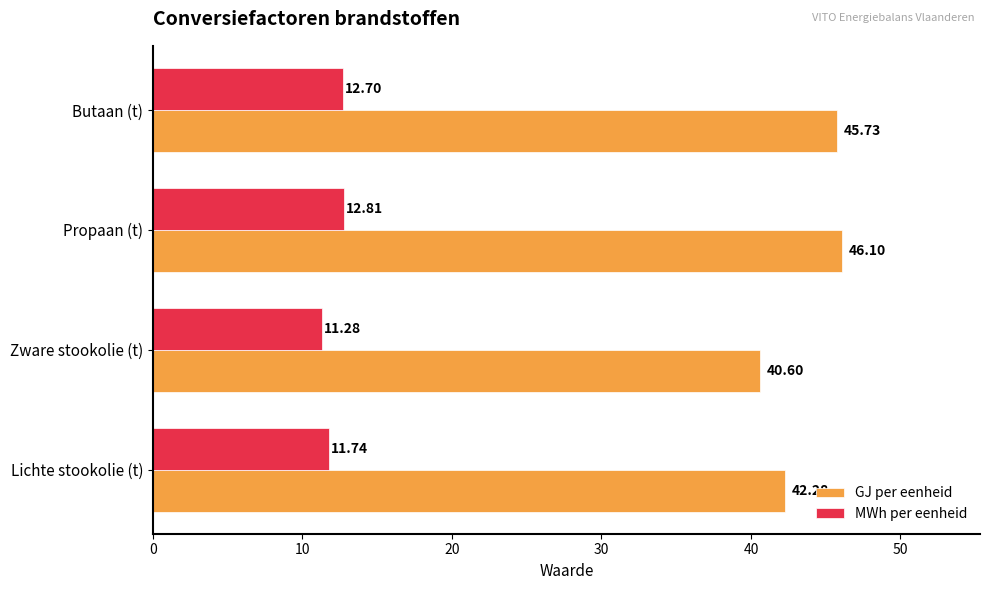

What are all the series names shown in the legend?

GJ per eenheid, MWh per eenheid